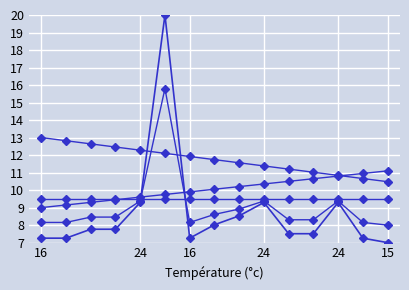

The value of supAB at 24 is 15.9. True or false?

False